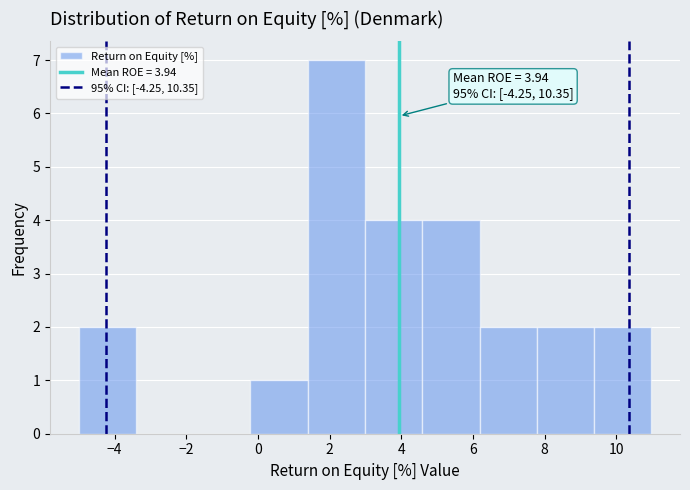

Which range on the x-axis has the tallest bar?

1.4 to 3.0